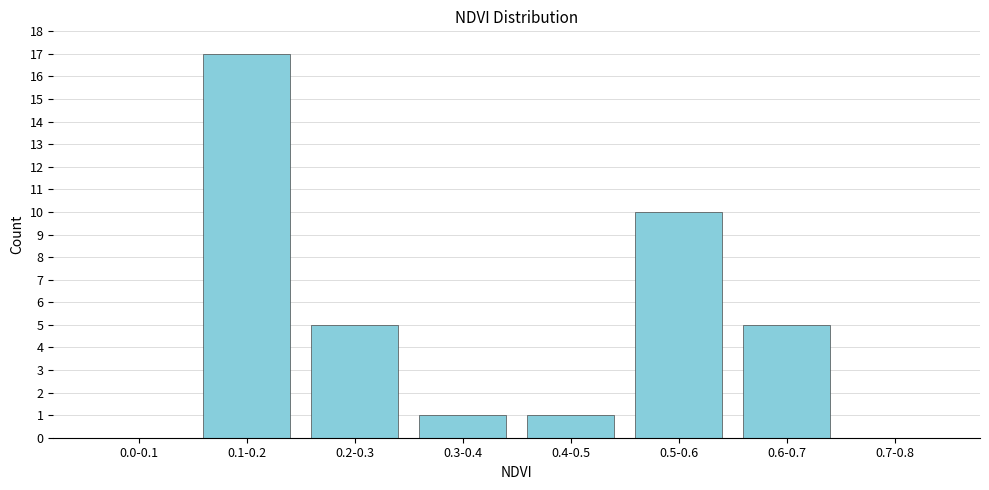

Reading left to right, extract all data points from this chart.

0.0-0.1=0	0.1-0.2=17	0.2-0.3=5	0.3-0.4=1	0.4-0.5=1	0.5-0.6=10	0.6-0.7=5	0.7-0.8=0